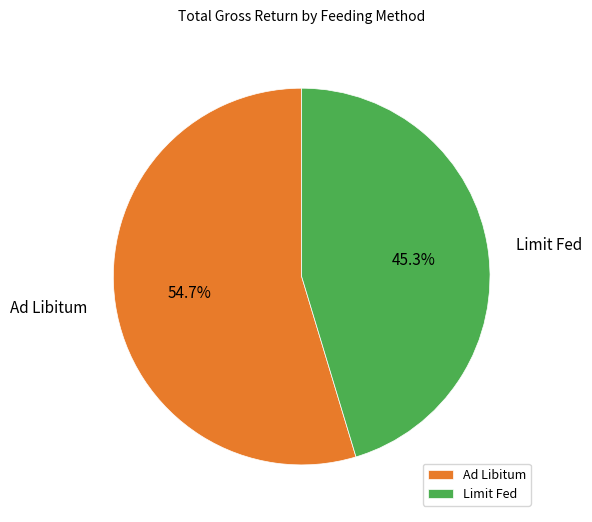

Which has a higher value, Ad Libitum or Limit Fed?

Ad Libitum